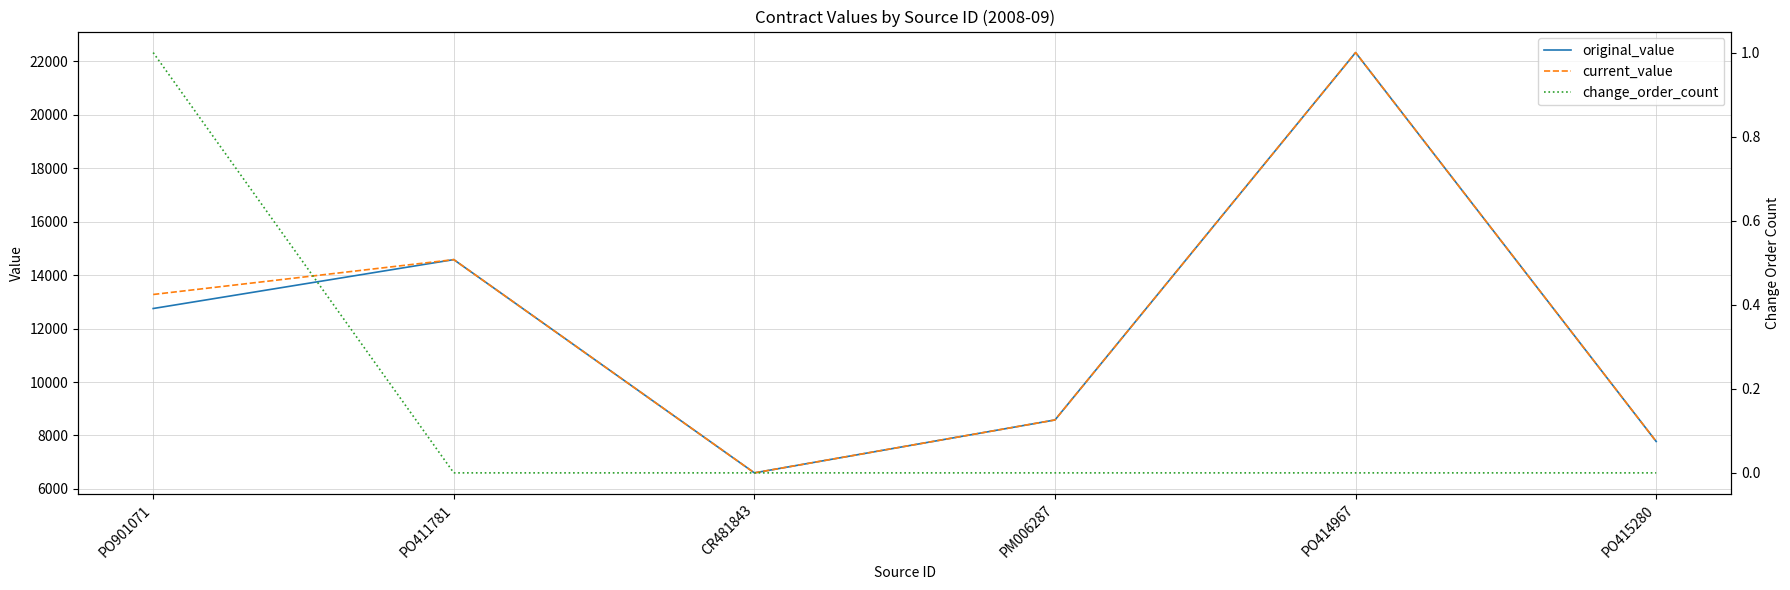

What position from the right is CR481843?

4